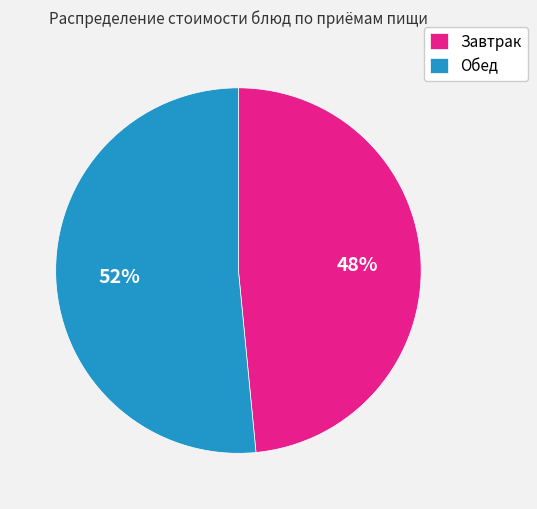

Which category has the smallest portion of the pie?

Завтрак